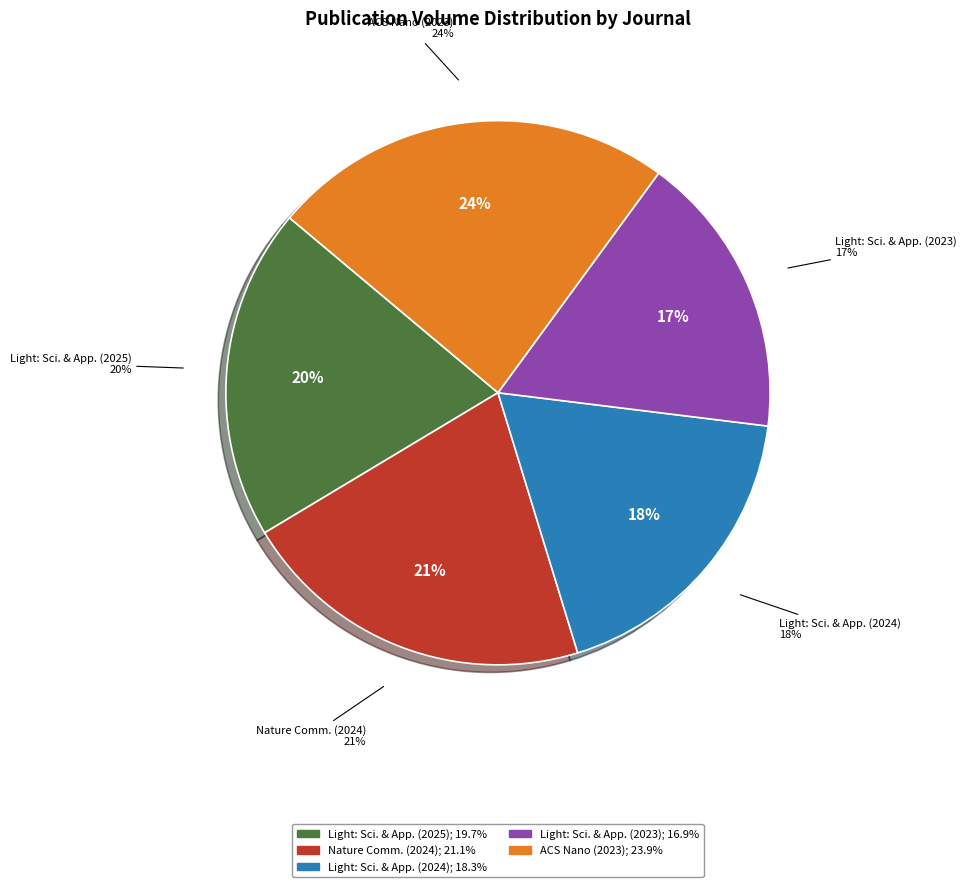

How many slices are in this pie chart?

5